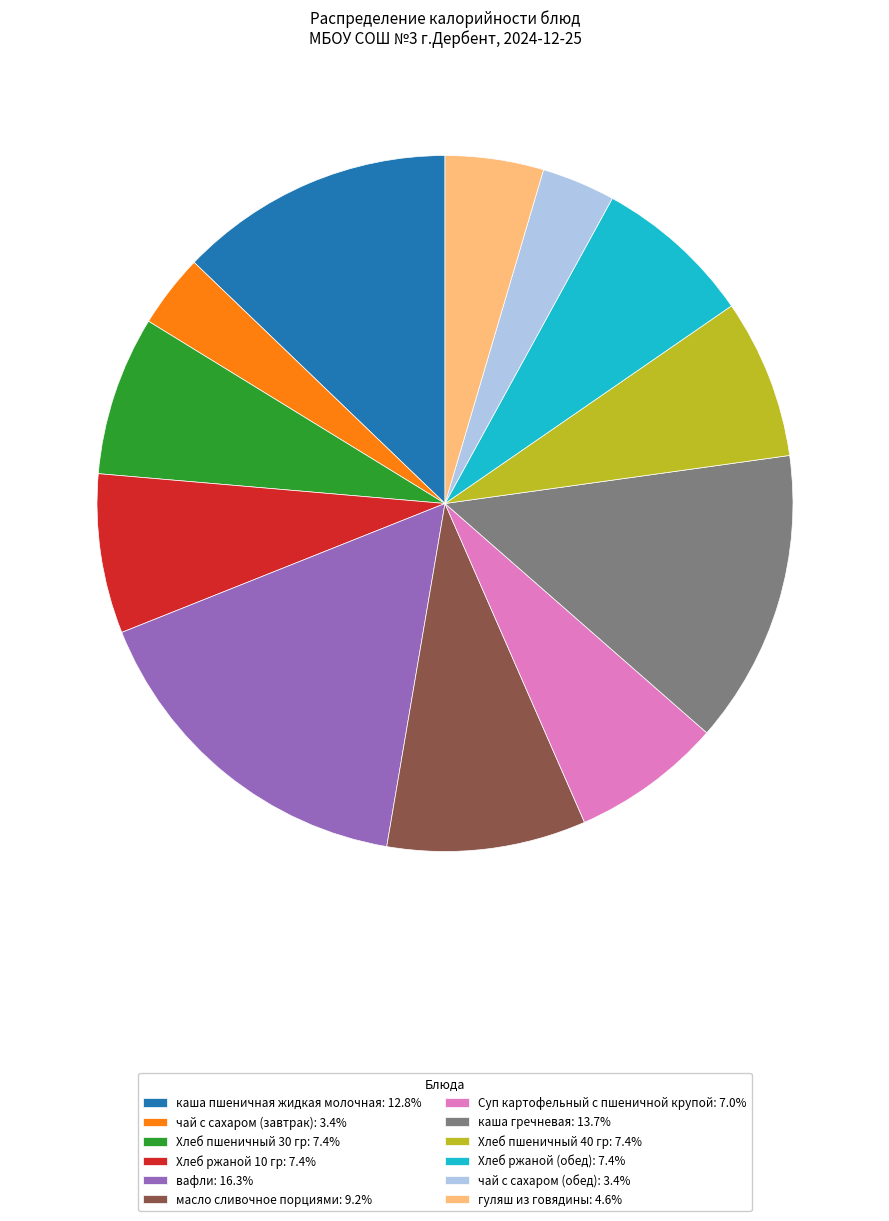

Does масло сливочное порциями represent more than half of the total?

No